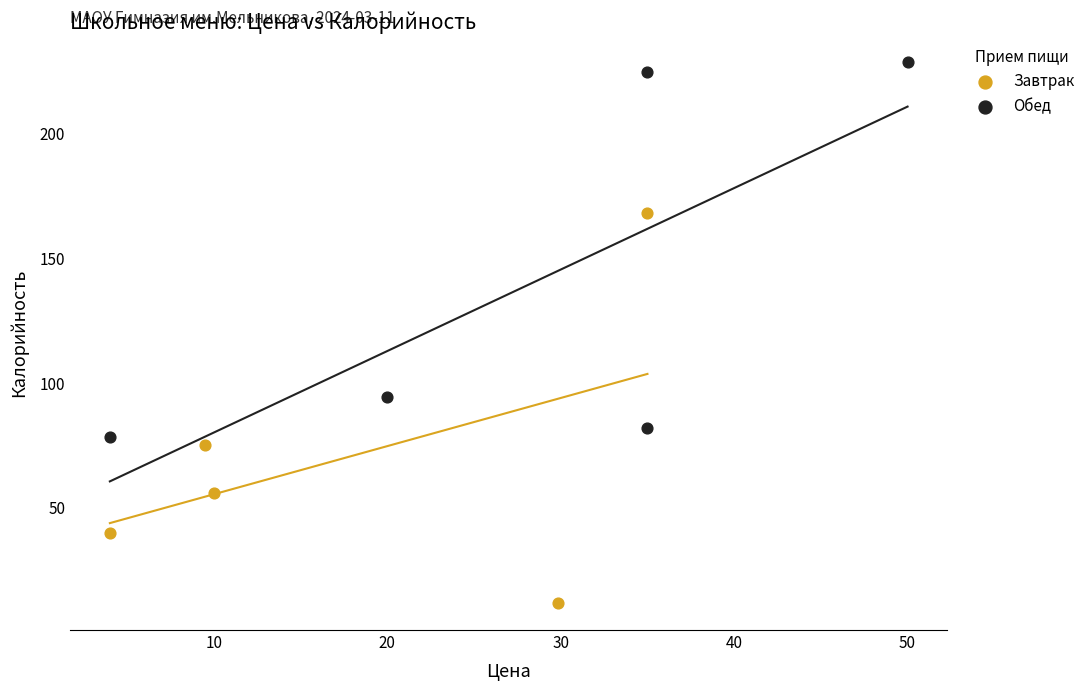

Which series reaches the minimum Y coordinate?

Завтрак